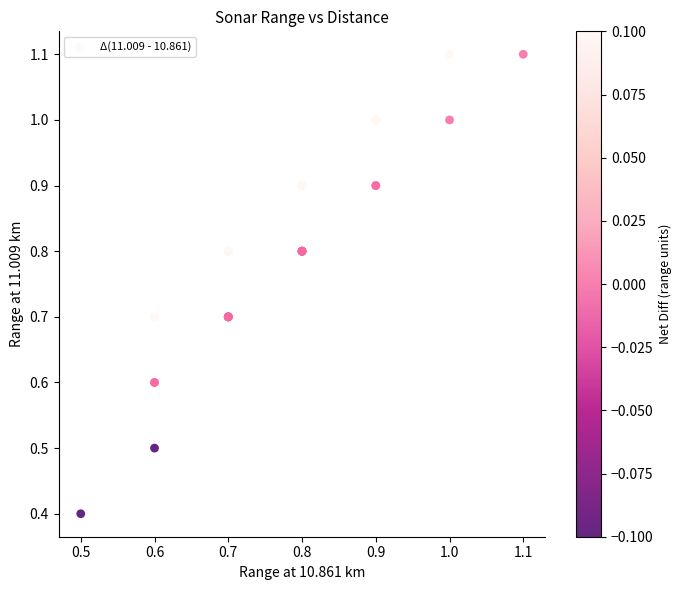

What Y value in the scatter plot is closest to 0?

0.4